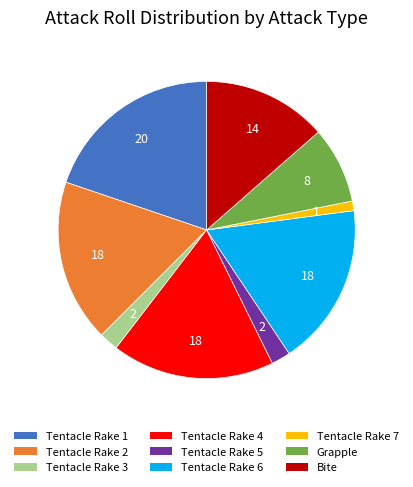

What is the largest slice in the pie chart?

Tentacle Rake 1